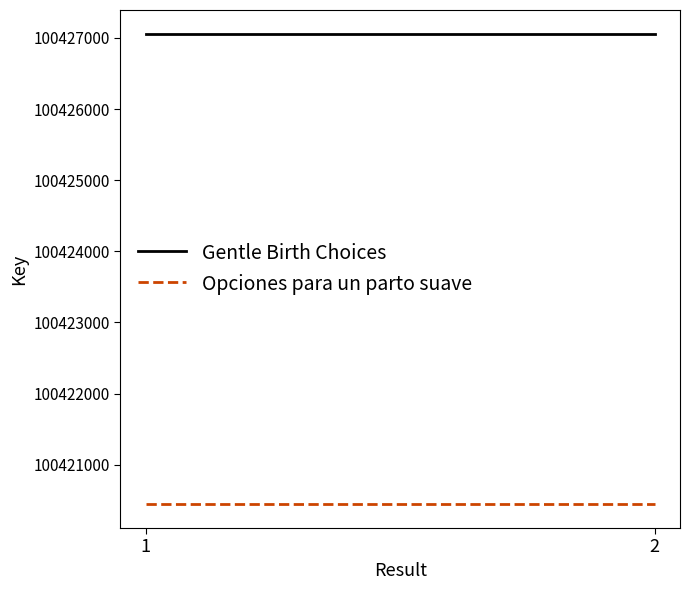

True or false: Opciones para un parto suave has a value of 137145179 at 1.

False